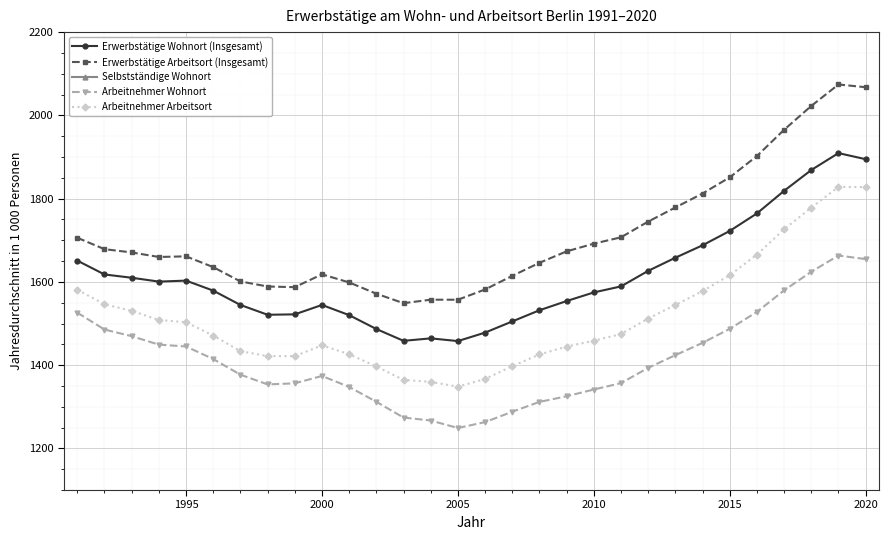

True or false: Erwerbstätige Wohnort (Insgesamt) has more than 0 points higher than both neighbors.

True